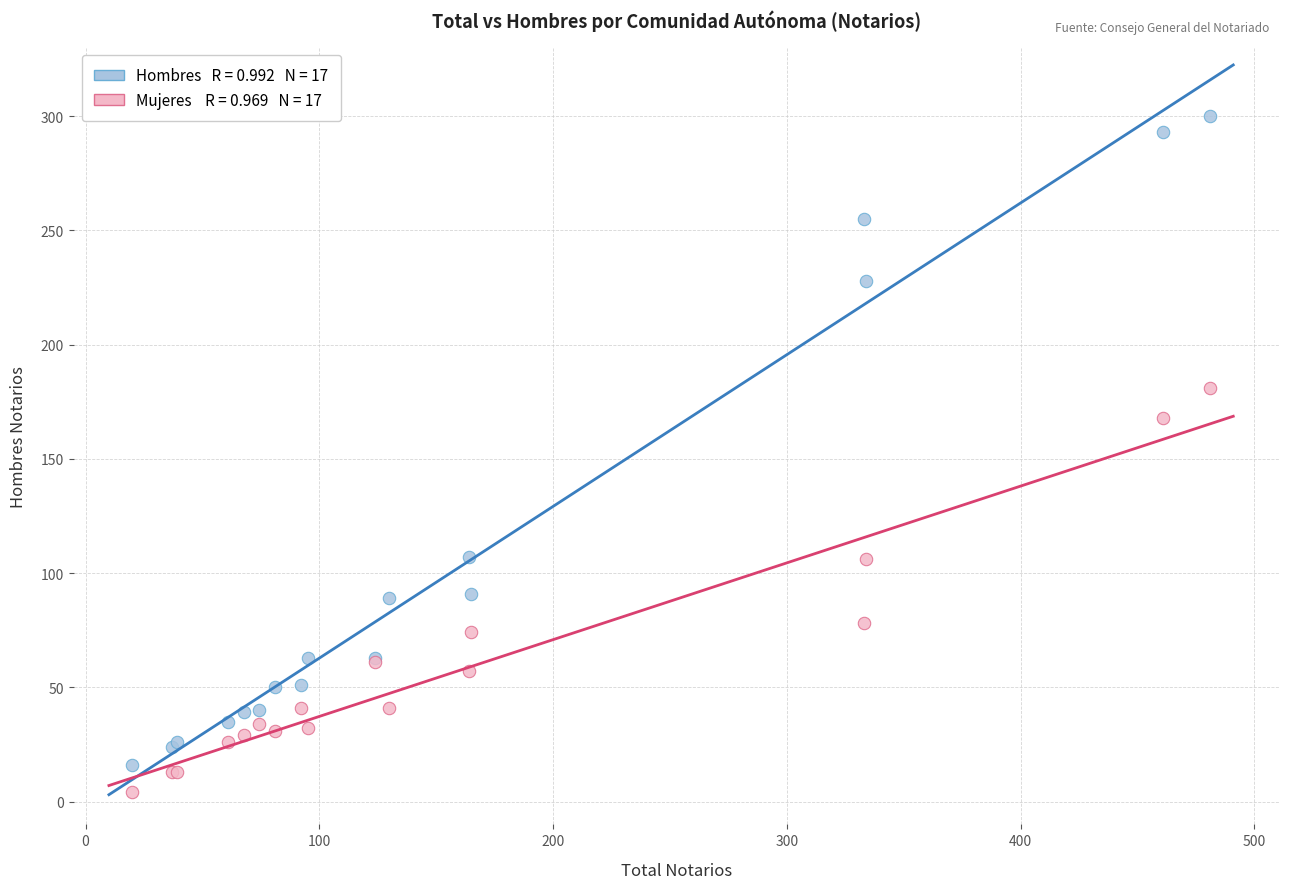

Across all series, what Y value is closest to 152?

168